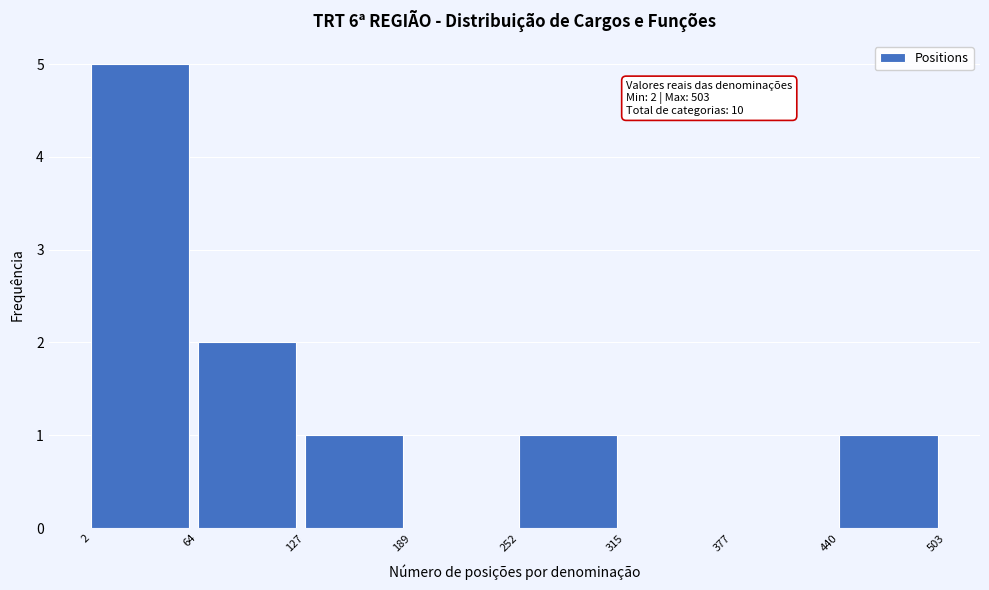

Which range on the x-axis has the tallest bar?

2 to 64